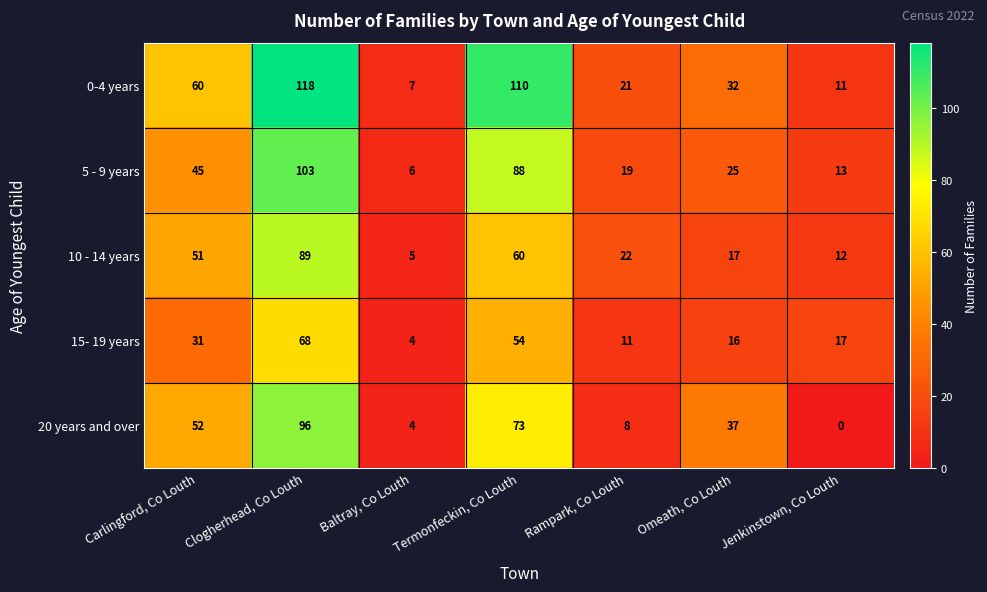

Which category has the lowest value across all series?

Jenkinstown, Co Louth